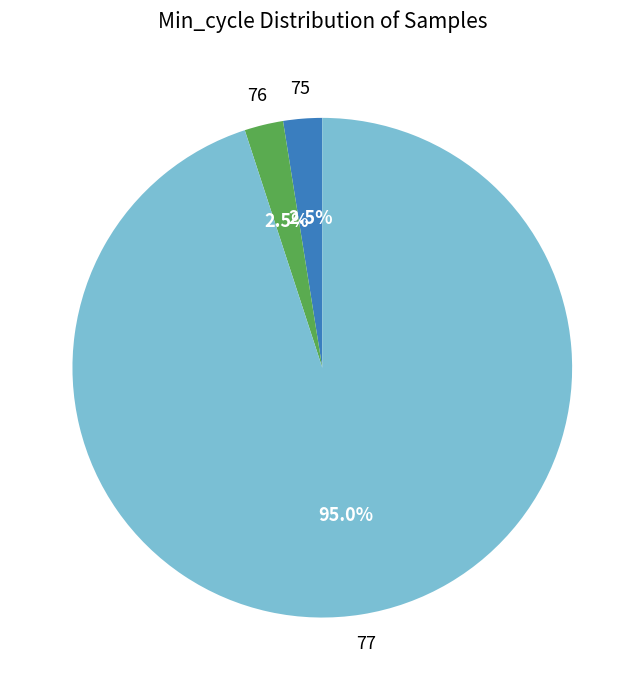

Does any single category account for the majority?

Yes